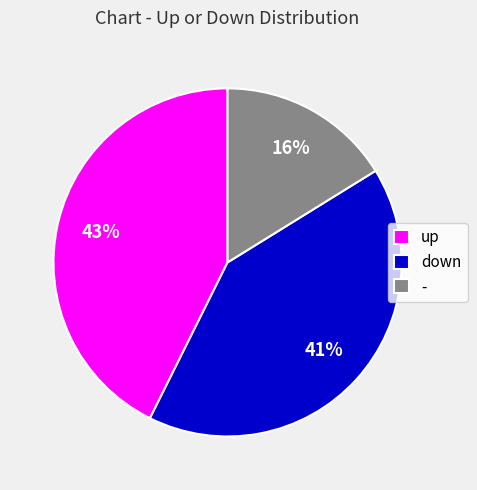

How many slices are in this pie chart?

3